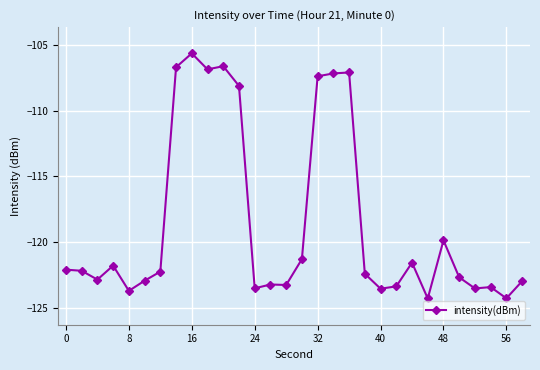

What is the average value?

-118.6